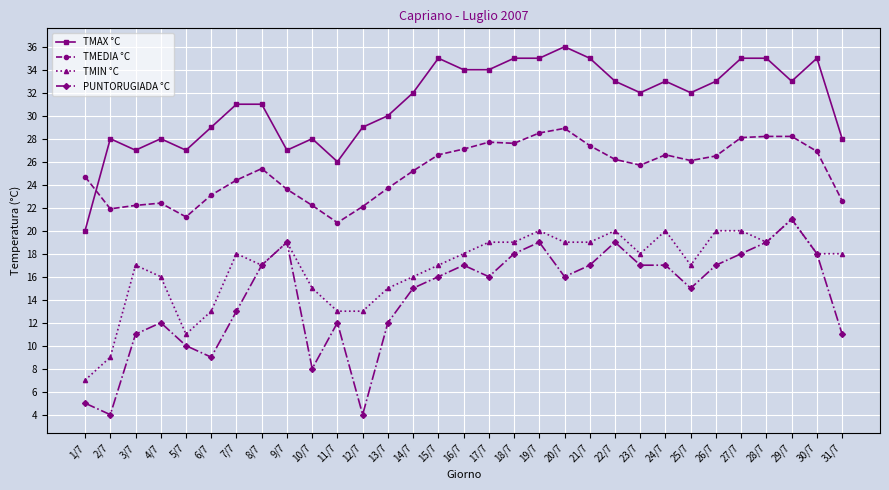

How many times do TMAX °C and TMEDIA °C cross each other?

1